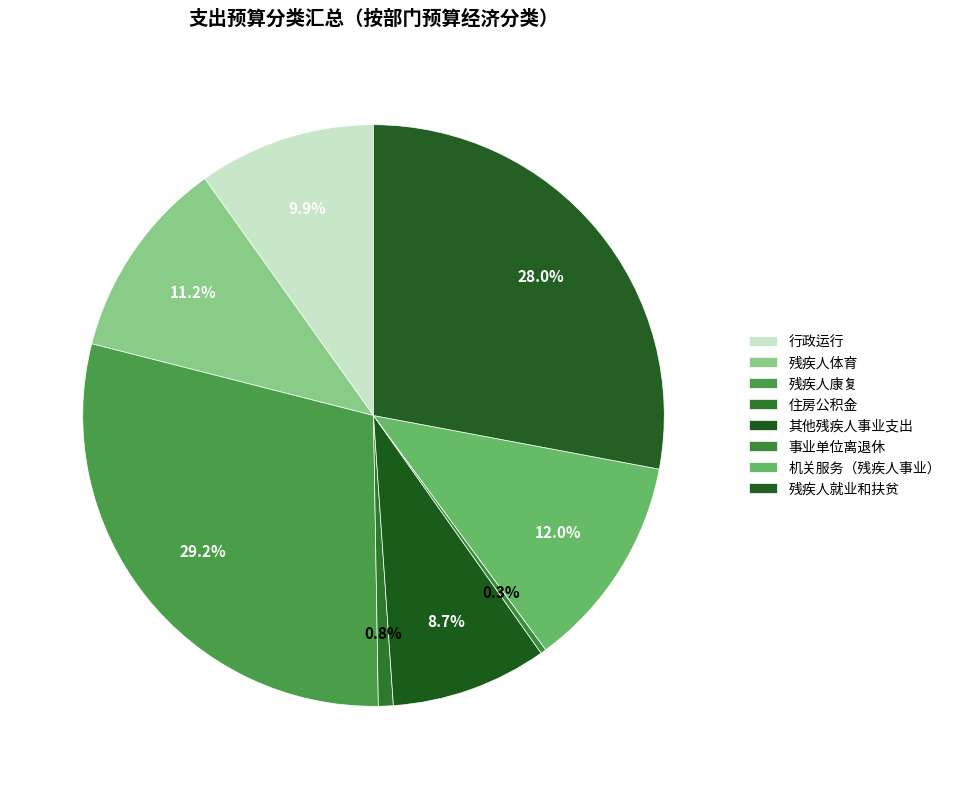

What portion of the pie excludes 残疾人体育?

88.8%